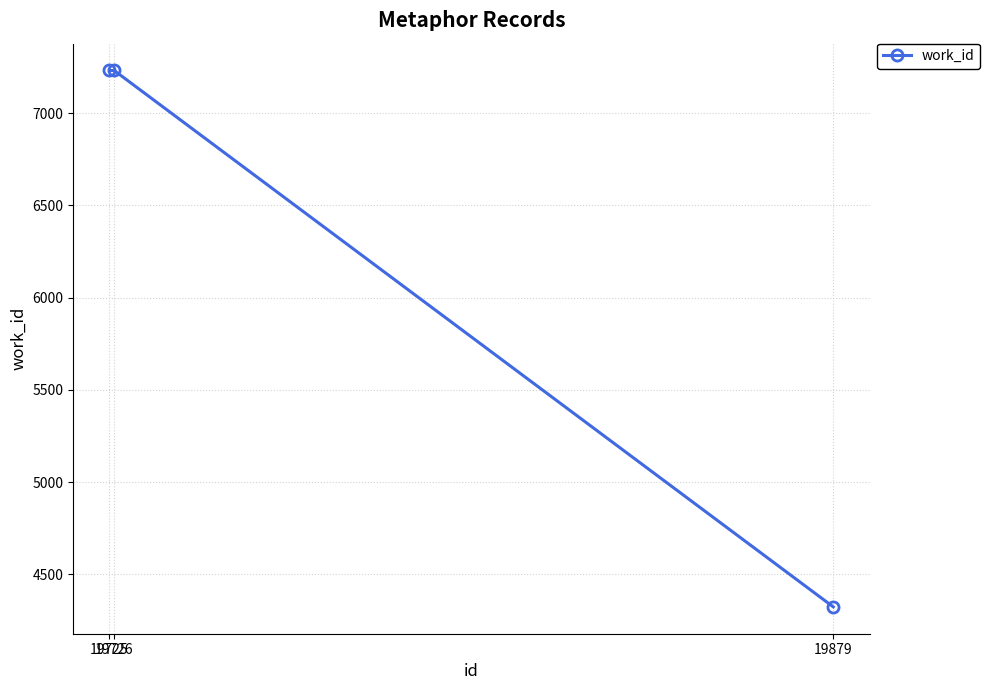

What is the value of the 1st point from the left?

7231